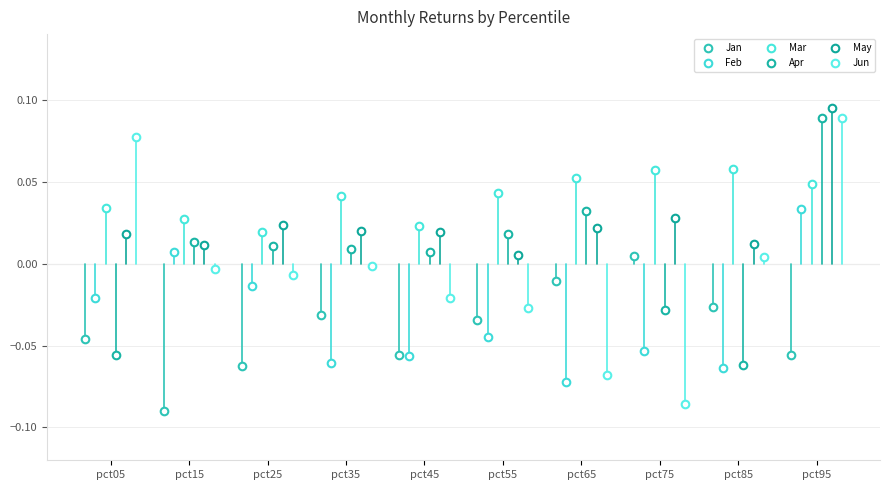

Which series has the widest spread of Y values?

Jun